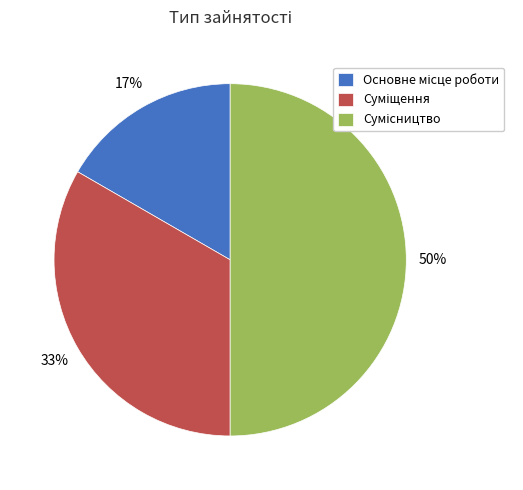

To the nearest percent, what is the difference between the largest and smallest slice percentages?

33%